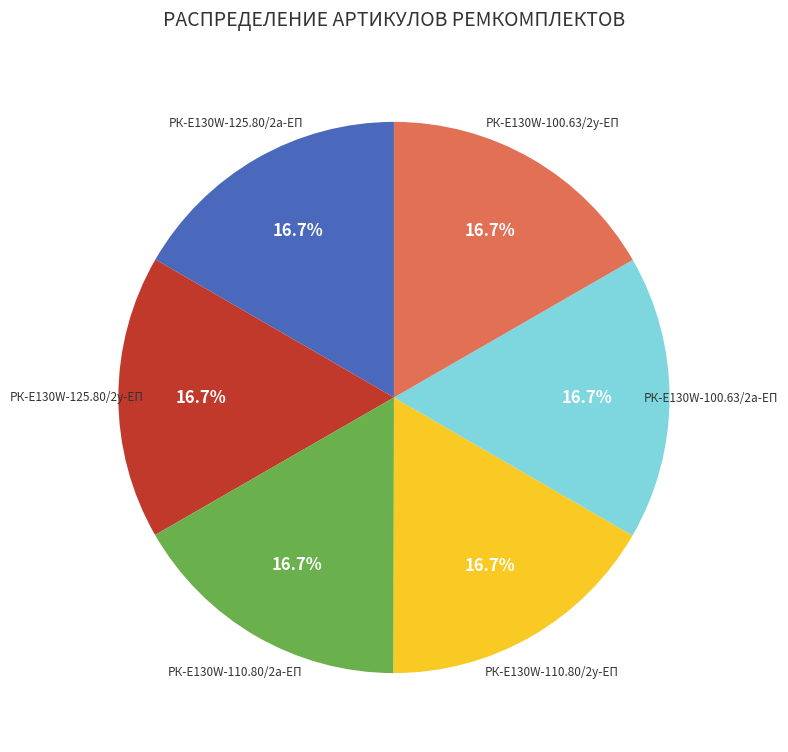

To the nearest percent, what percentage of the pie is РК-E130W-100.63/2у-ЕП?

17%